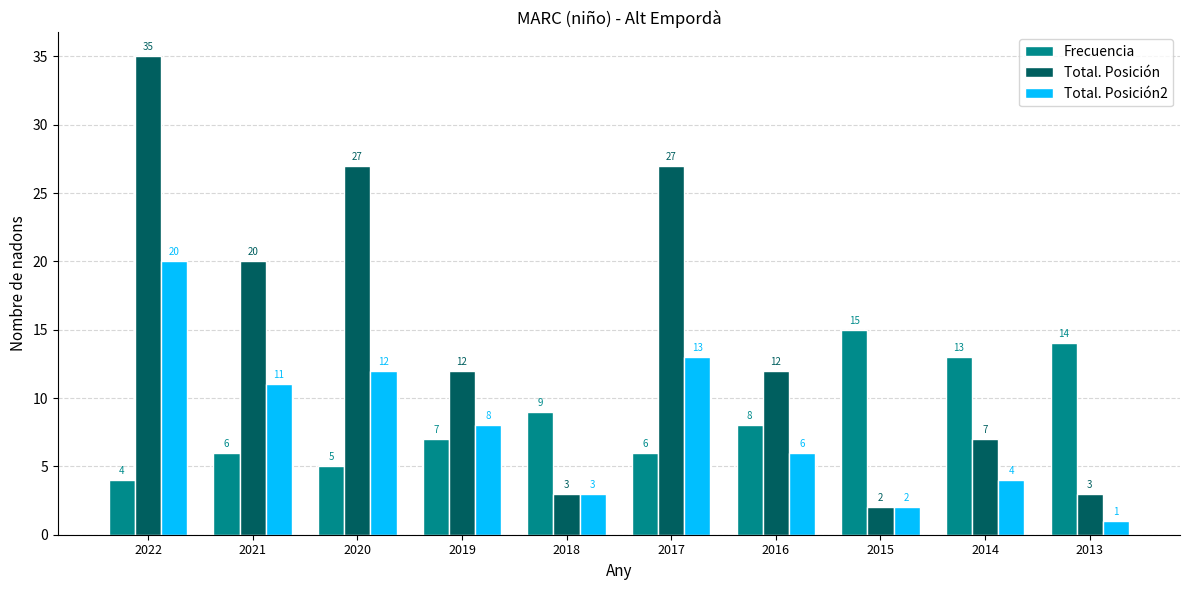

At which label does Total. Posición2 first exceed 8?

2022